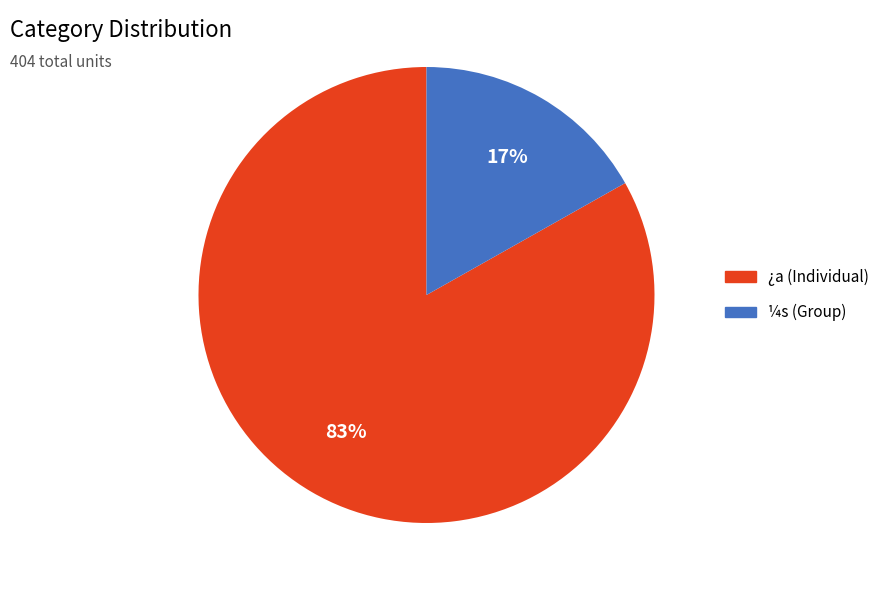

Does any single category account for the majority?

Yes